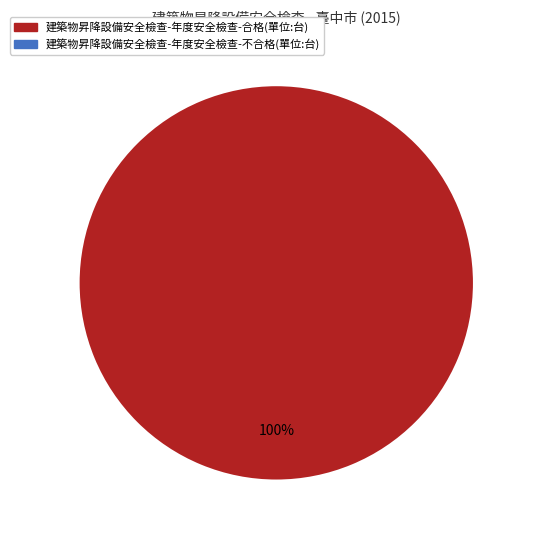

Does any single category account for the majority?

Yes